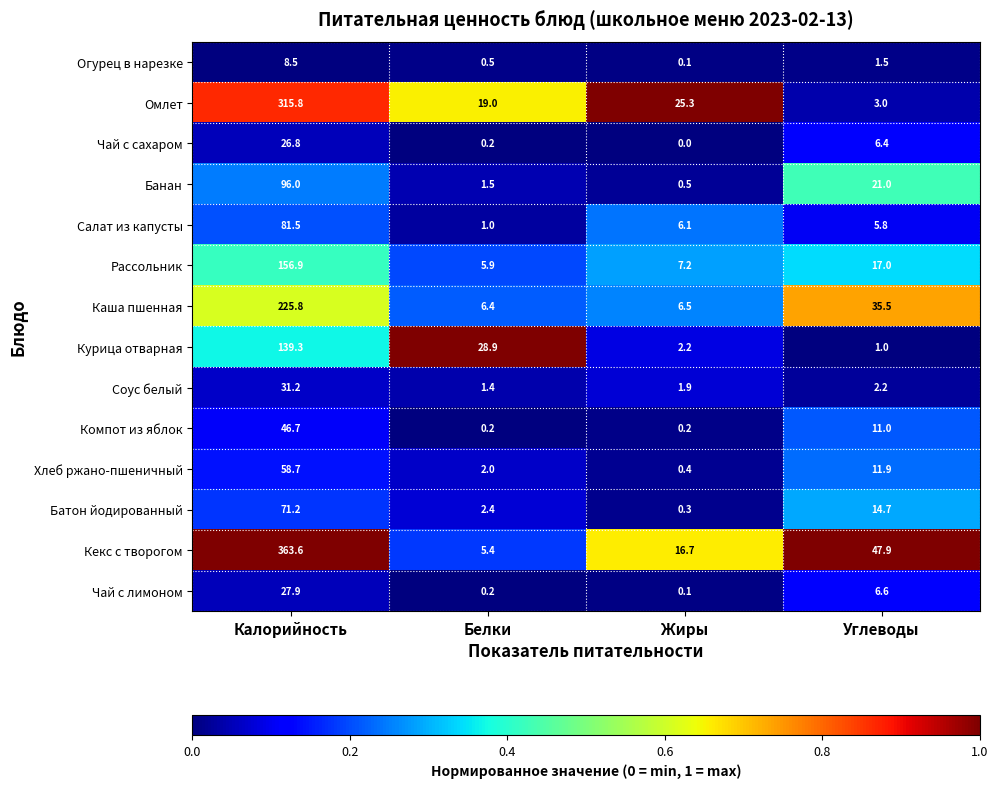

Which category has the highest value in the Рассольник series?

Калорийность